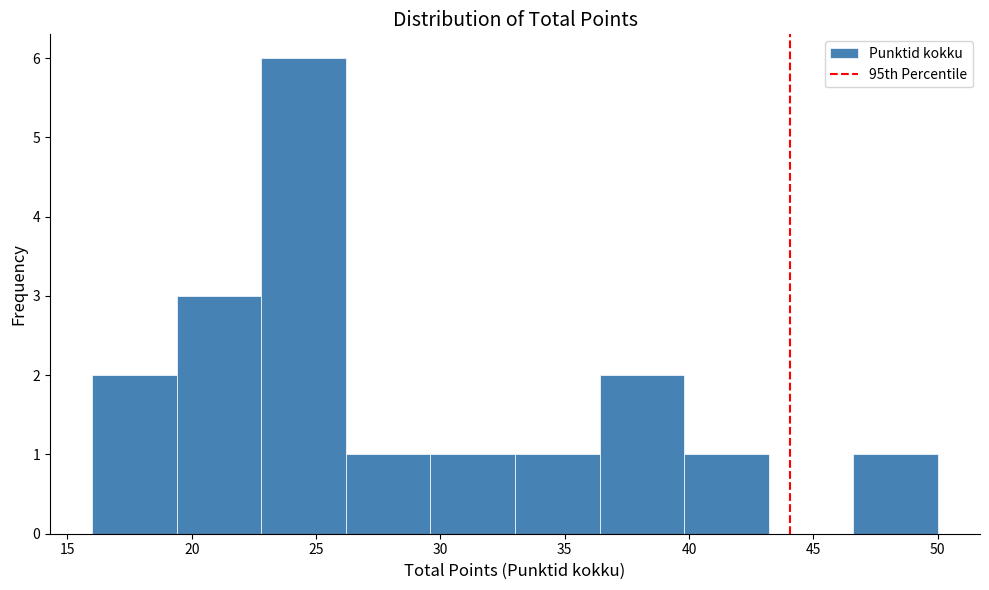

What is the height of the bar covering 33.0 to 36.4 on the x-axis? Neither the bar edges nor the heights are printed on the chart, so give them approximately, as read against the axes.

1